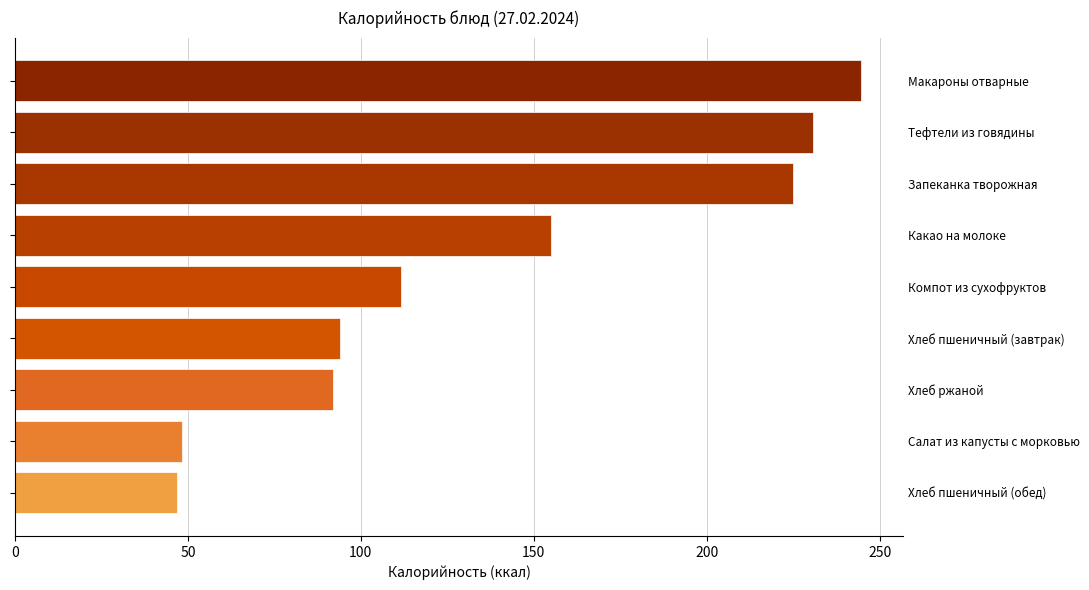

How many bars are there in total?

9